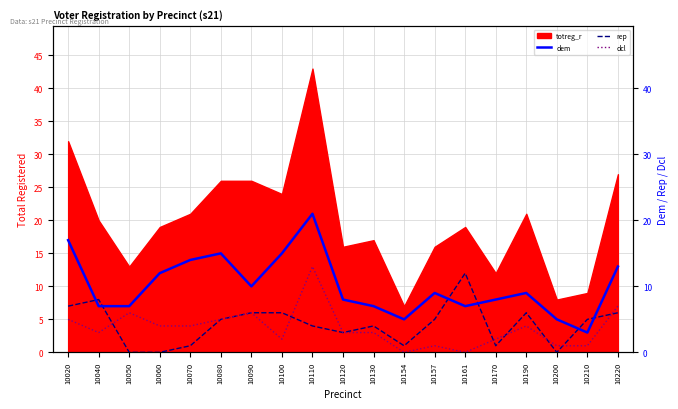

Between which two adjacent categories do dem and rep first intersect?

10020 and 10040